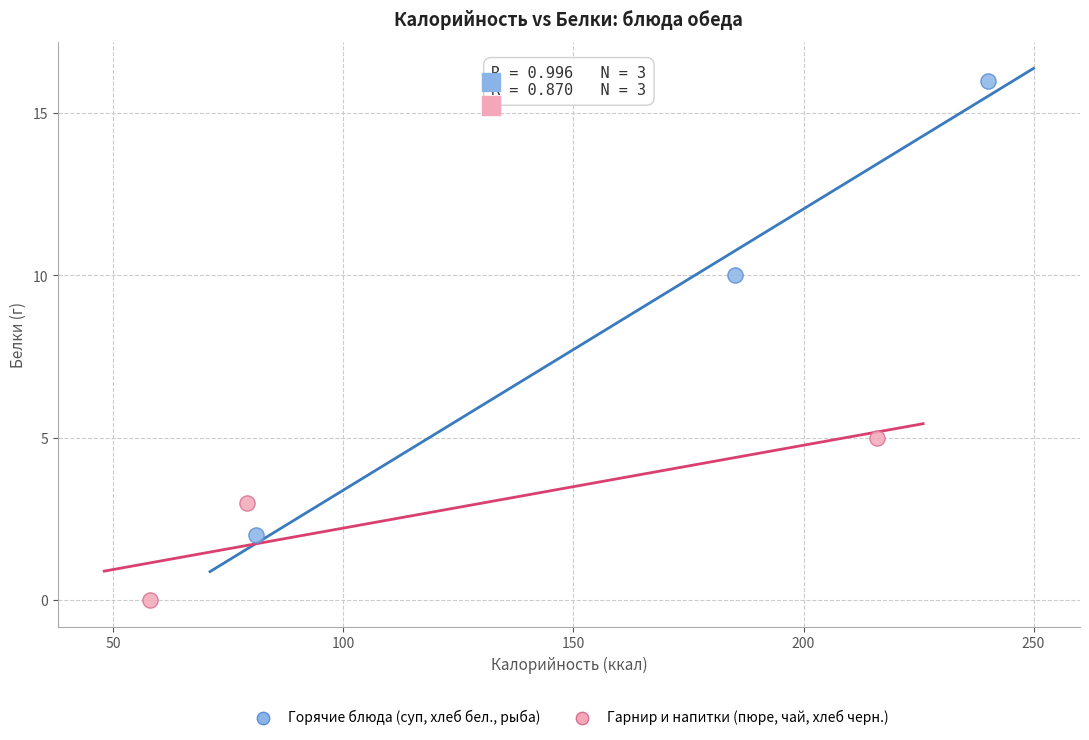

Which series contains the highest Y value?

Горячие блюда (суп, хлеб бел., рыба)